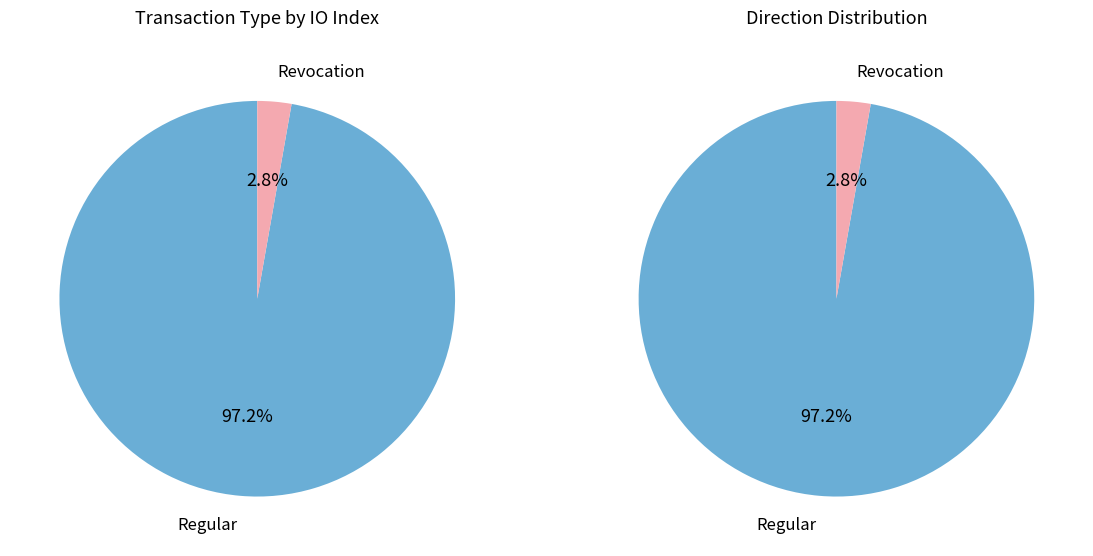

Which series changed the most between Regular and Revocation?

Regular